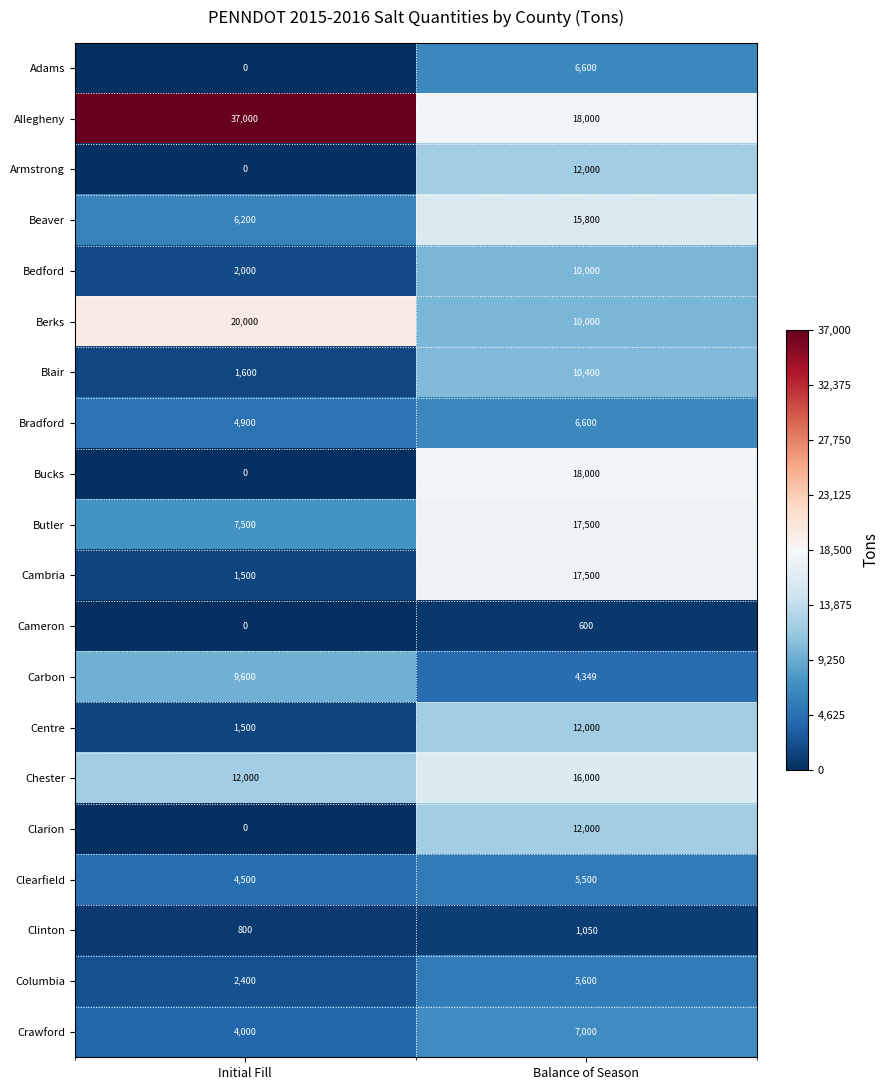

What is the difference between the maximum and minimum values in the Butler series?

10000